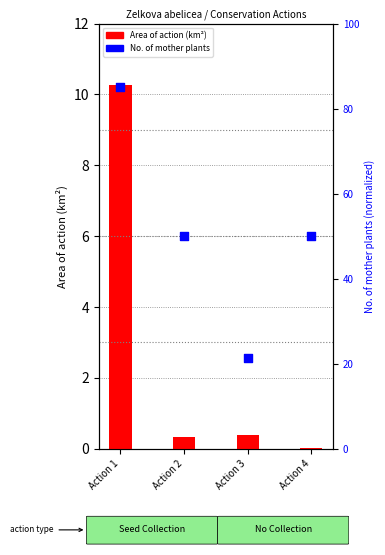

What are all the series names shown in the legend?

Area of action (km²), No. of mother plants